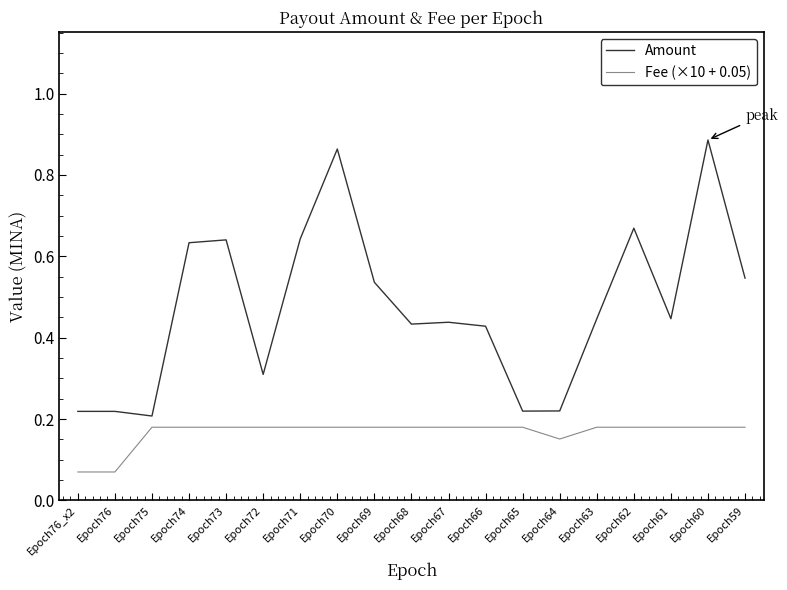

What position from the left is Epoch76_x2?

1